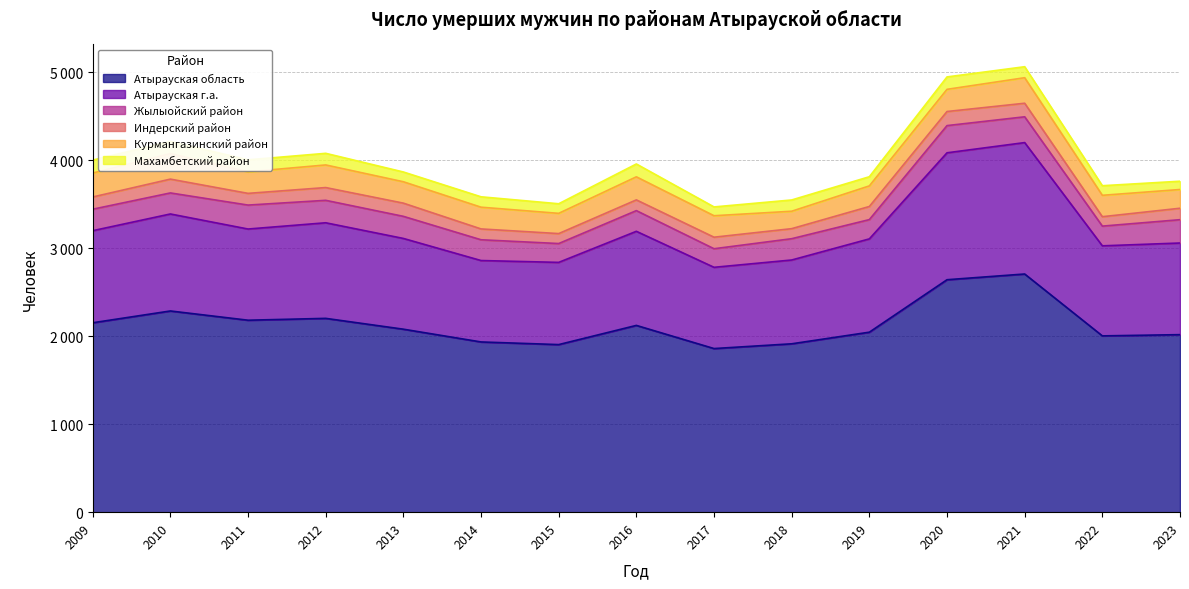

At which category does the chart reach its minimum across all series?

2023